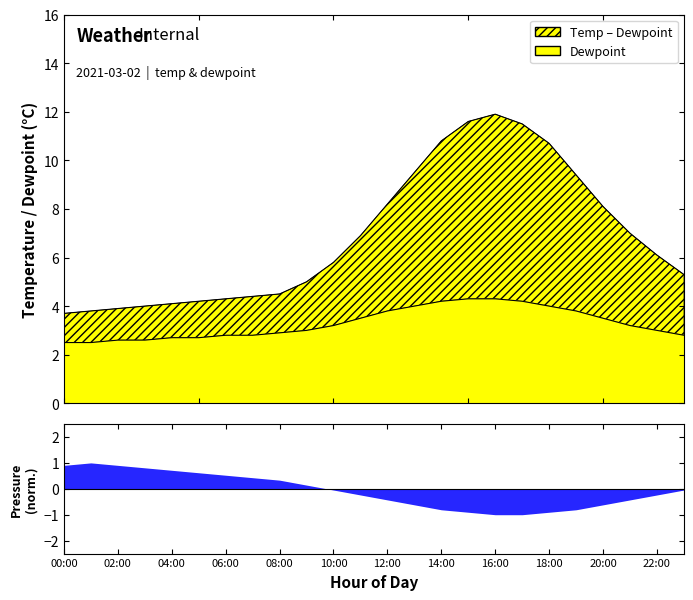

What is the average value of the temp series?

6.9